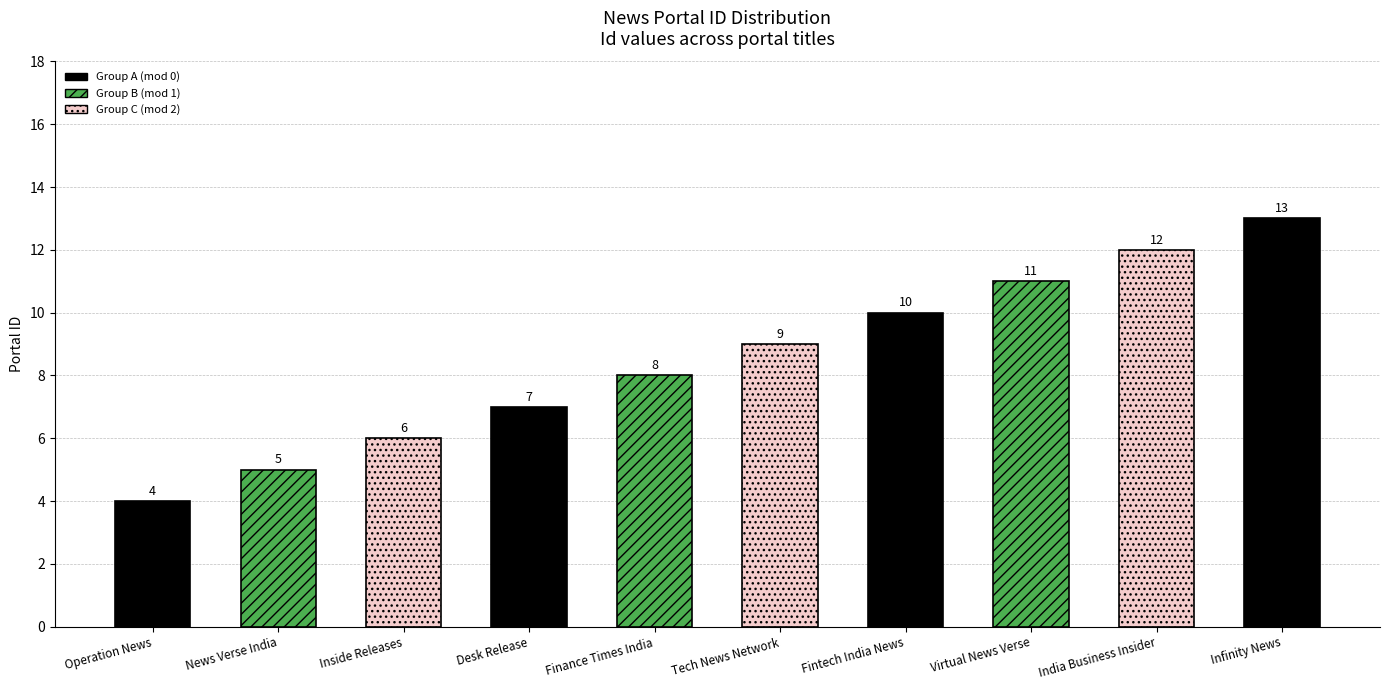

What is the difference between the maximum and second lowest values?

8